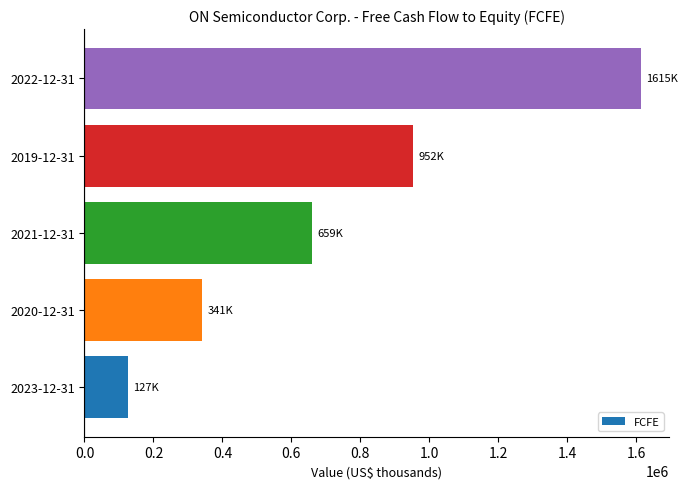

Reading top to bottom, transcribe all the data shown in this chart.

2022-12-31=1614700	2019-12-31=952200	2021-12-31=659400	2020-12-31=340900	2023-12-31=126800